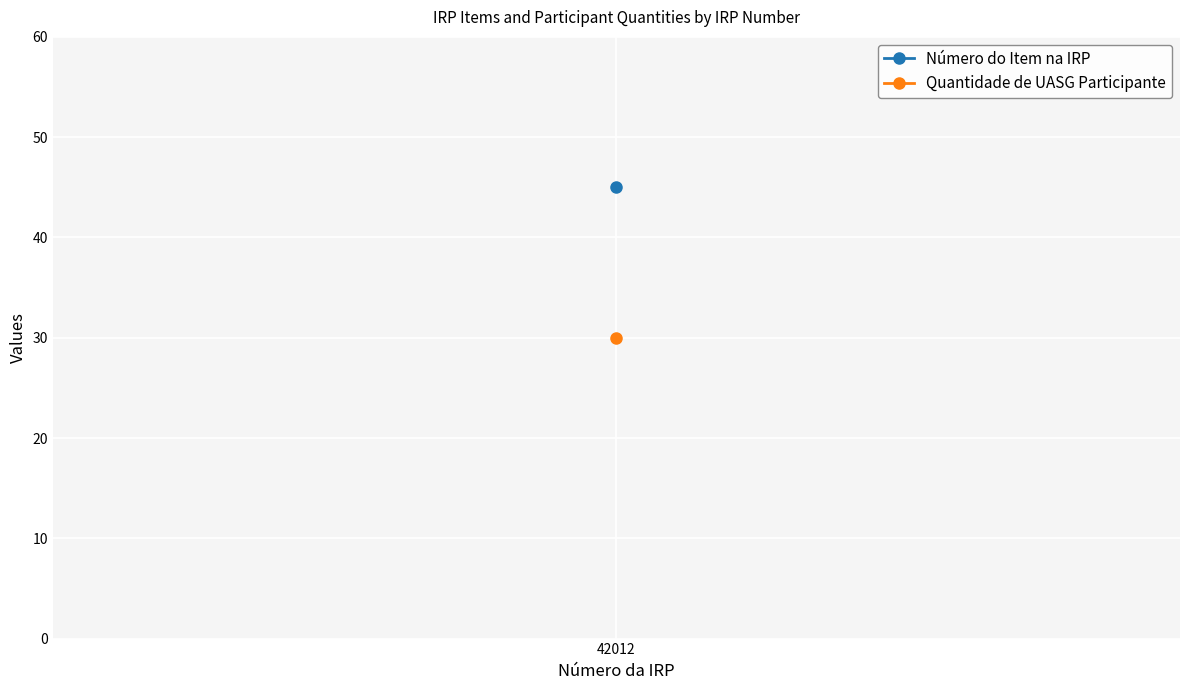

Rank the series by their average value, from lowest to highest.

Quantidade de UASG Participante, Número do Item na IRP